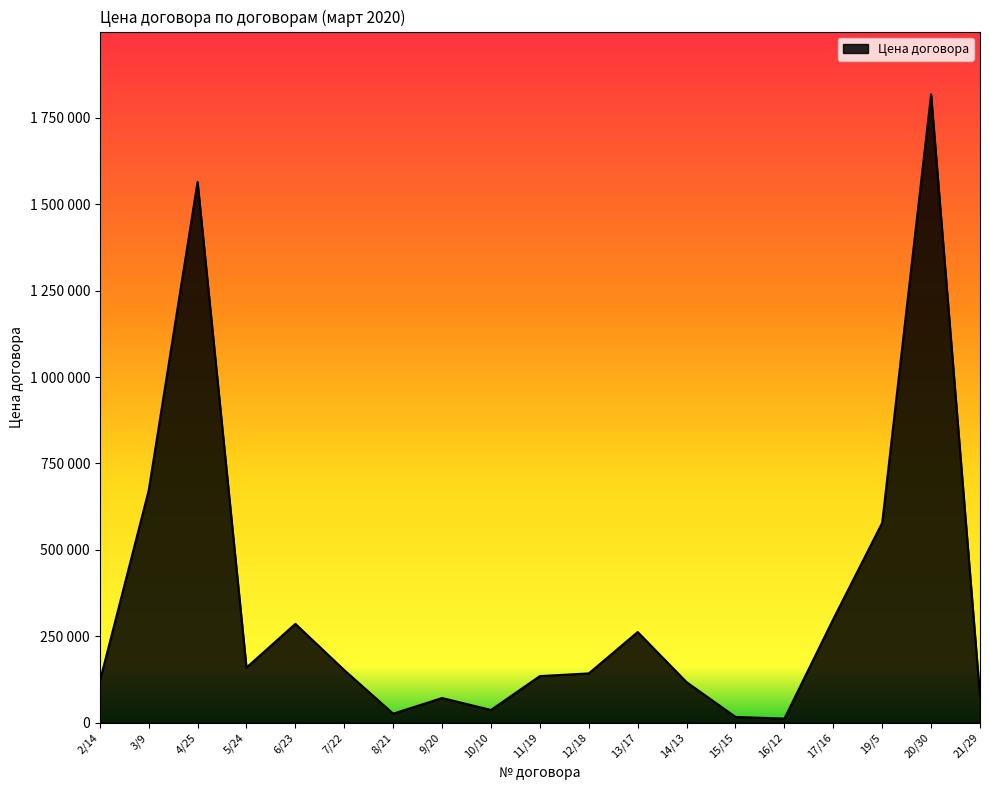

Rank the categories by value from highest to lowest.

20/30, 4/25, 3/9, 19/5, 17/16, 6/23, 13/17, 5/24, 7/22, 12/18, 11/19, 2/14, 14/13, 21/29, 9/20, 10/10, 8/21, 15/15, 16/12